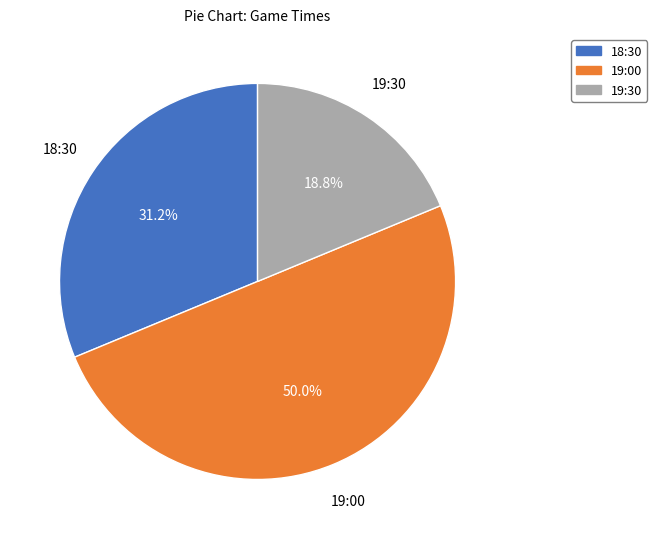

Is it true that 19:30 is 19% of the pie?

True